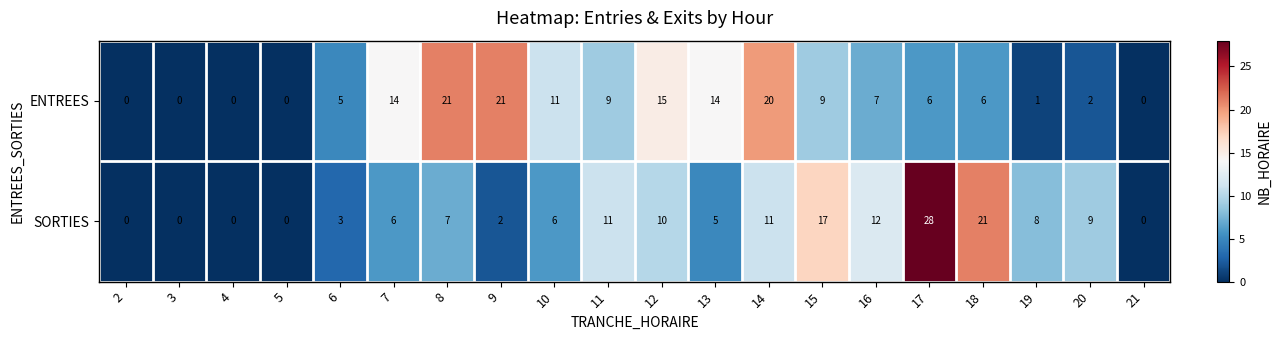

What is the total value across all series at 14?

31